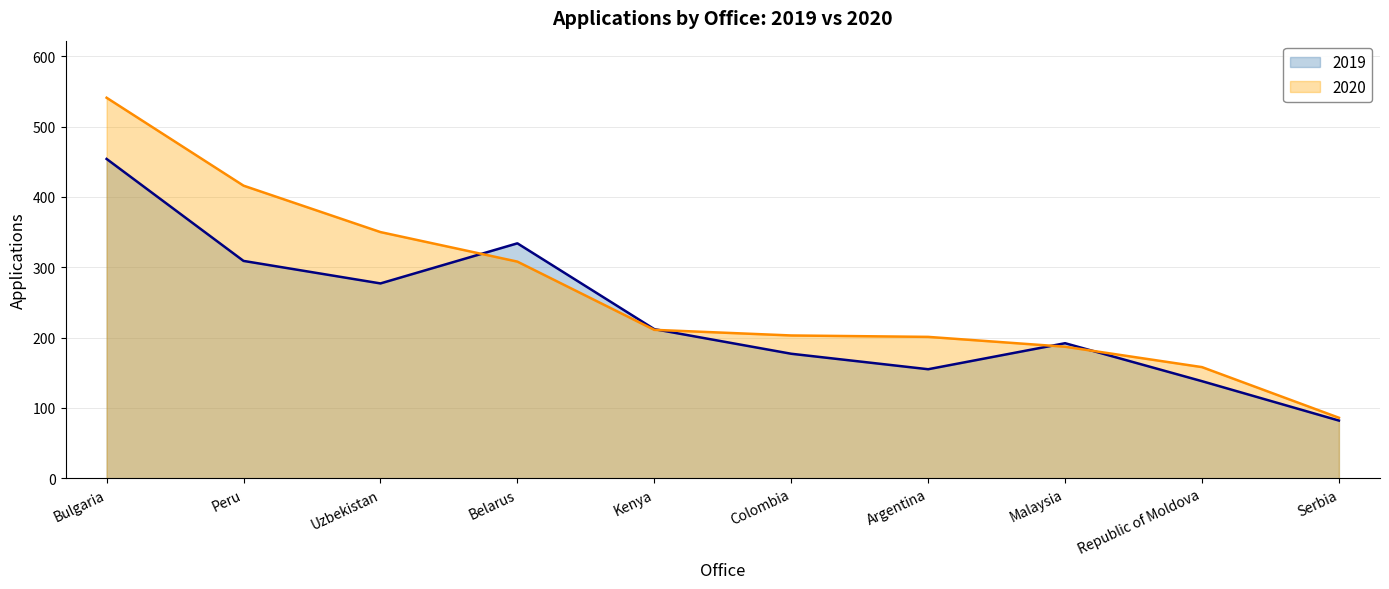

List the series in order of their overall mean, lowest first.

2019, 2020